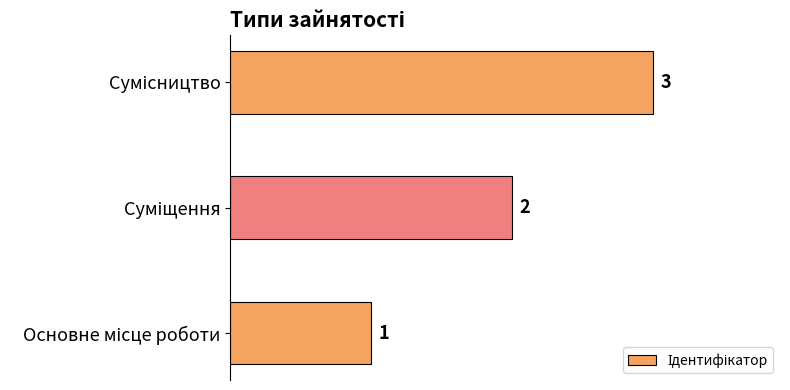

What is the average value?

2